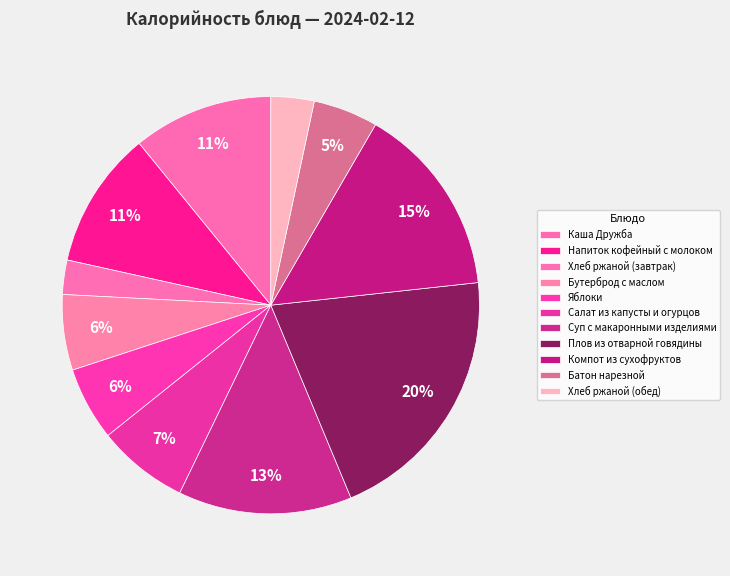

Count the number of slices in the pie.

11